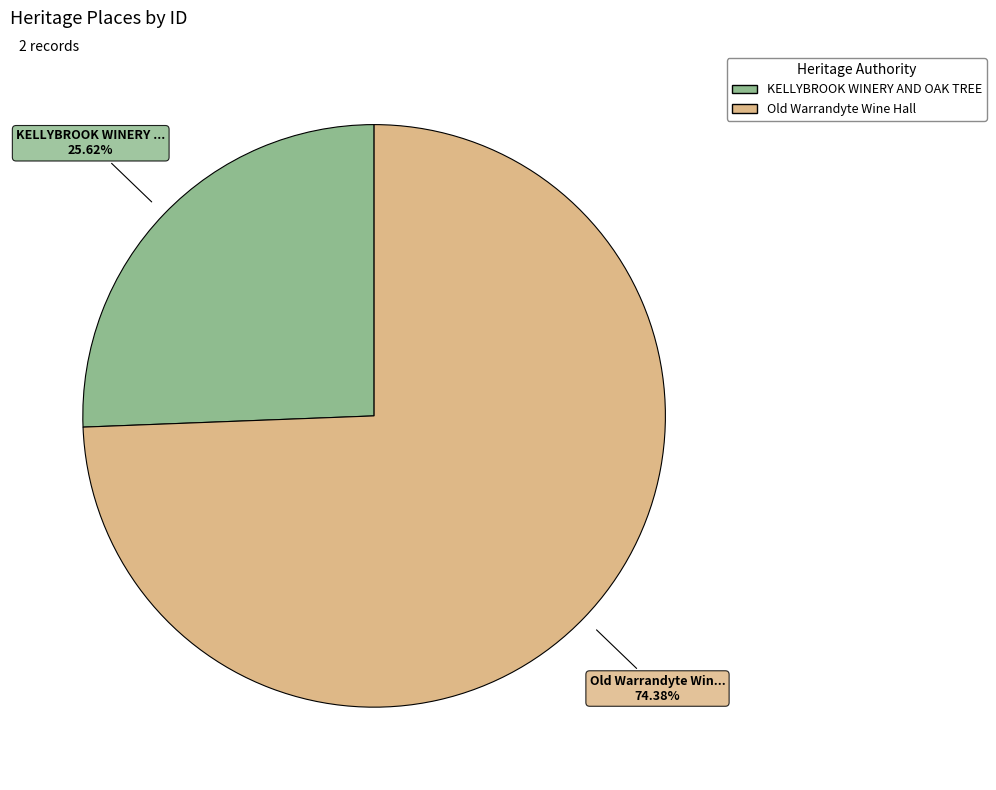

What percentage is the KELLYBROOK WINERY AND OAK TREE slice, to the nearest percent?

26%